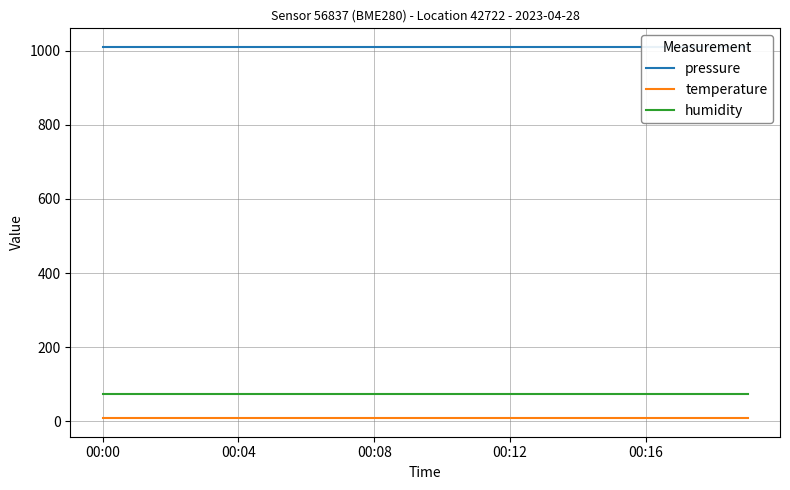

True or false: humidity and temperature cross at least once.

False